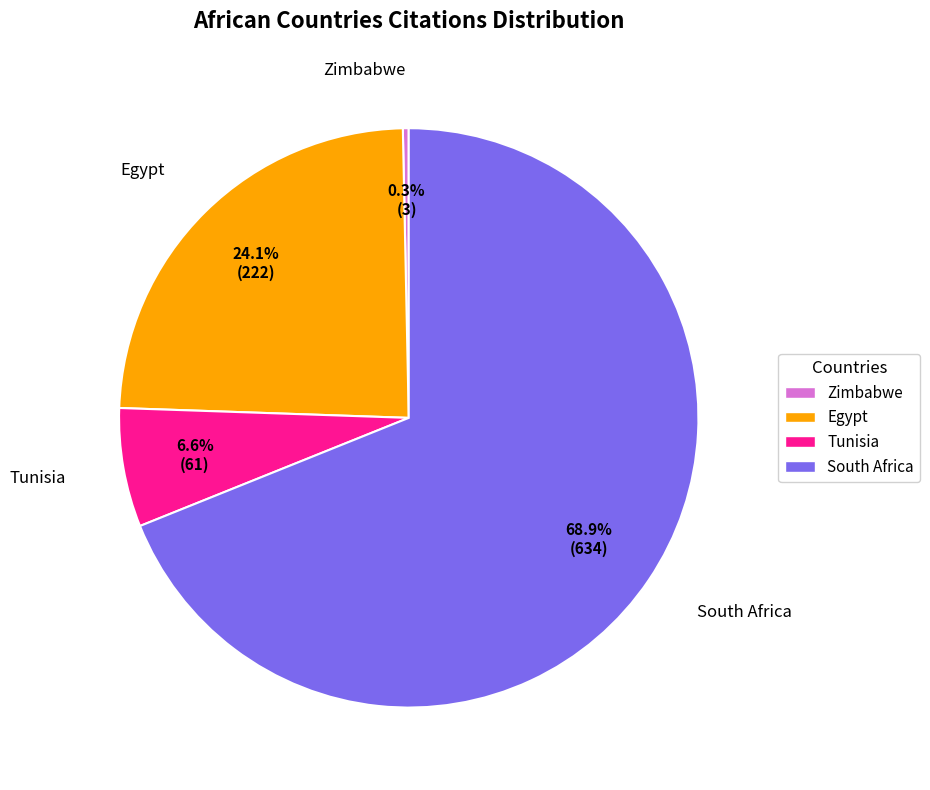

Is there any slice that represents more than half of the pie?

Yes